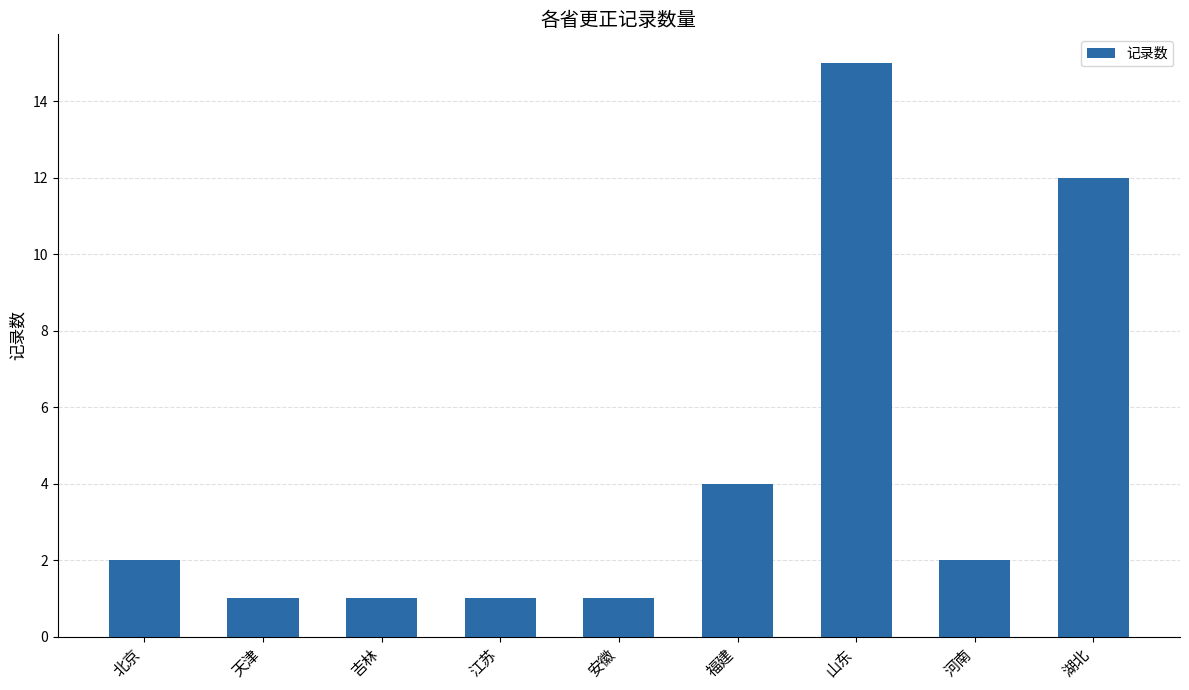

The chart shows a value of 1 at 天津. True or false?

True